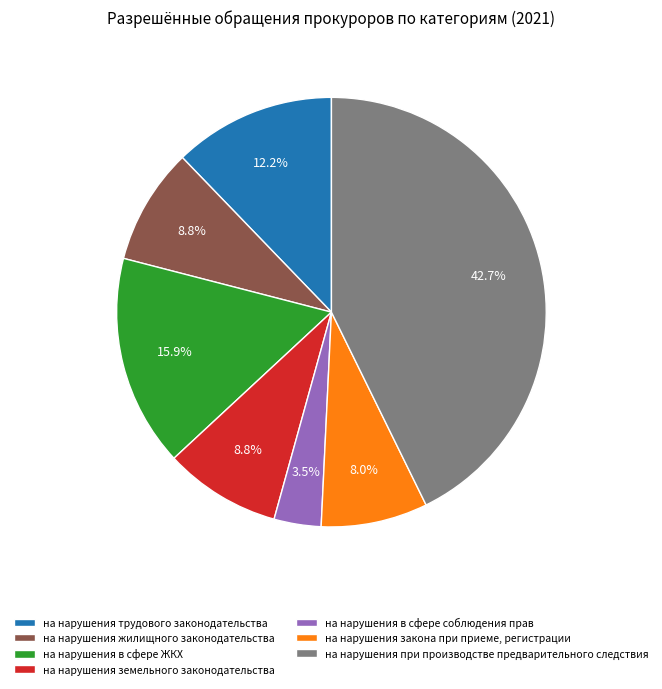

To the nearest percent, what is the average slice percentage?

14%